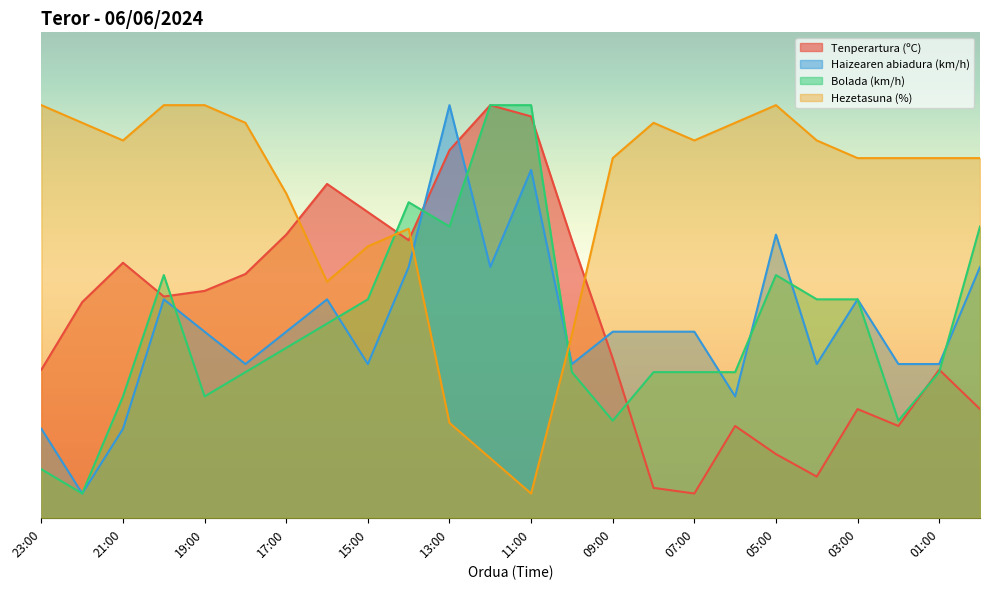

What is the spread (max minus min) of values at 15:00?

31.3